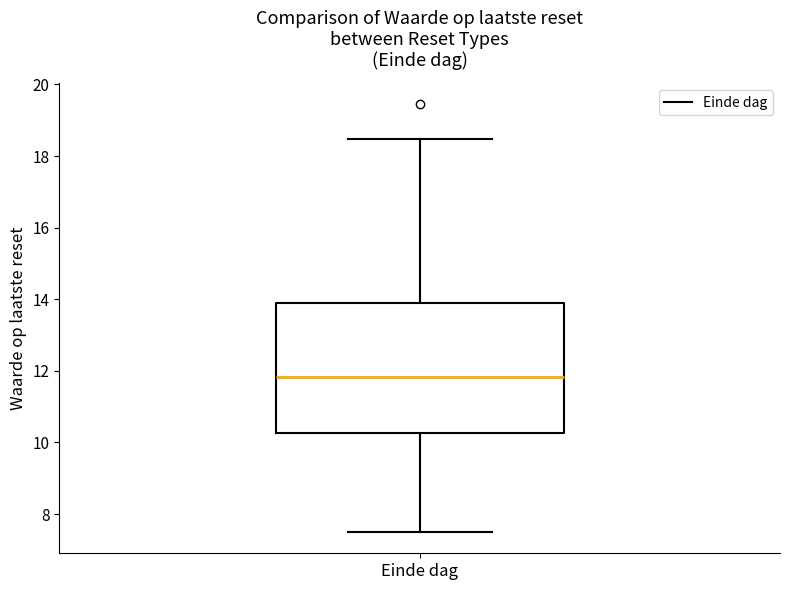

Where is the lower edge of the box for Einde dag on the y-axis? The values are not printed on the chart, so give them approximately, as read against the axis.

10.2